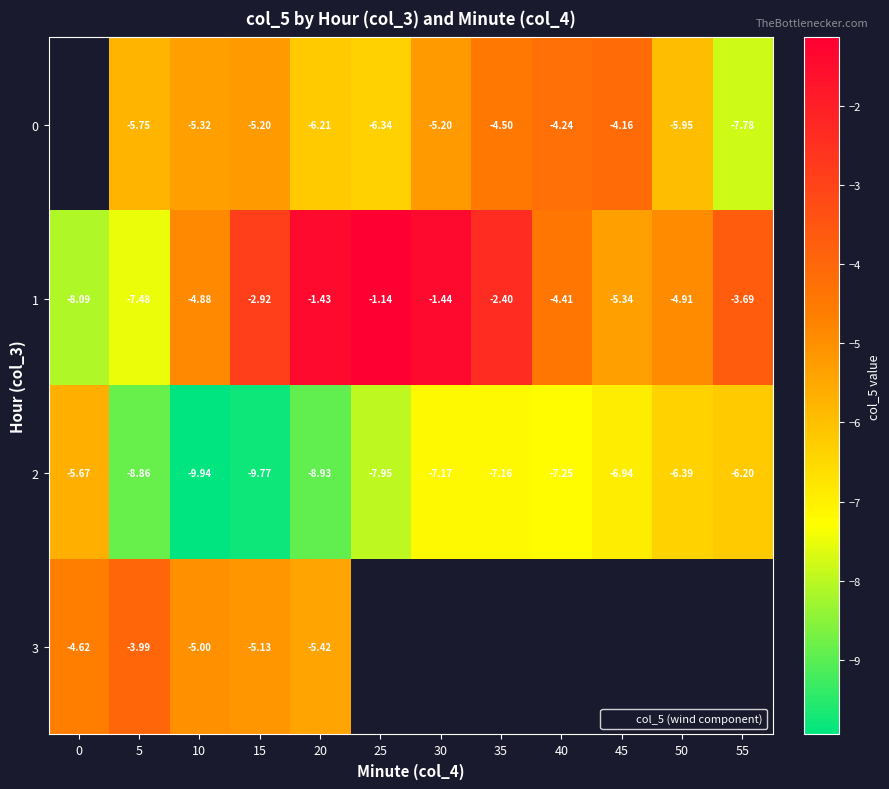

What is the difference between the highest and lowest values at 35?

4.8